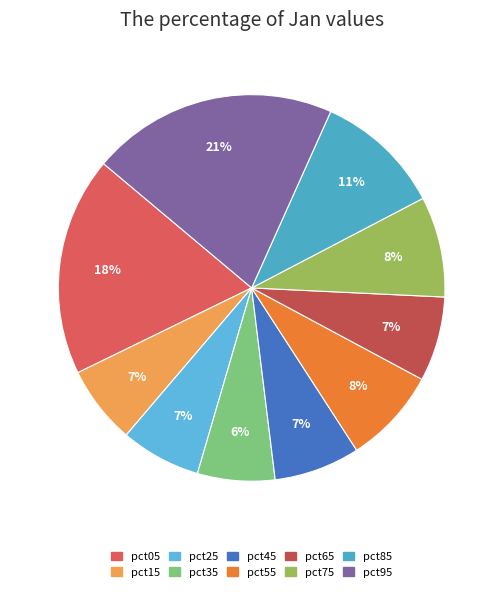

Which category has the biggest portion of the pie?

pct95